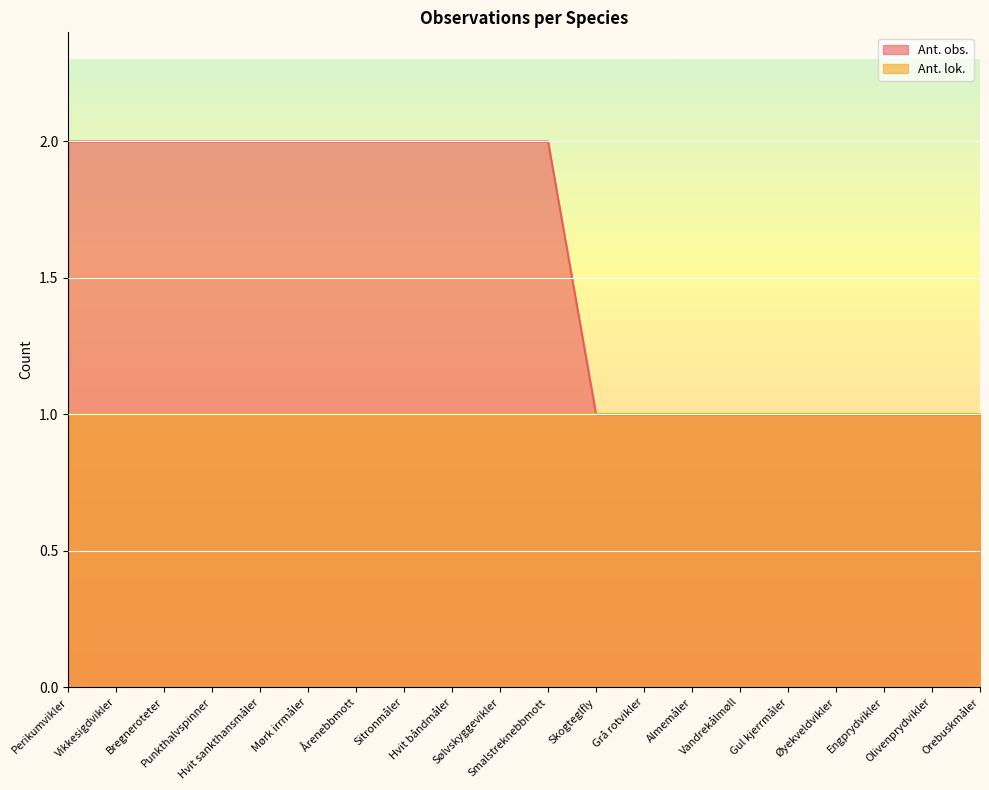

What is the value of the 13th point from the left?

1